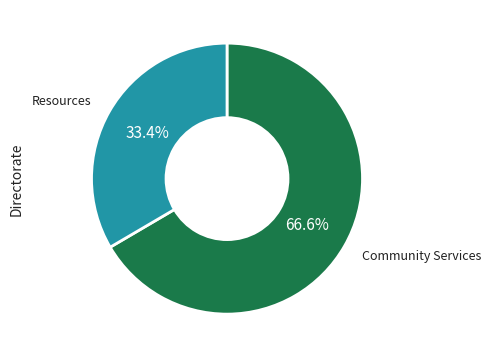

Does any single category account for the majority?

Yes